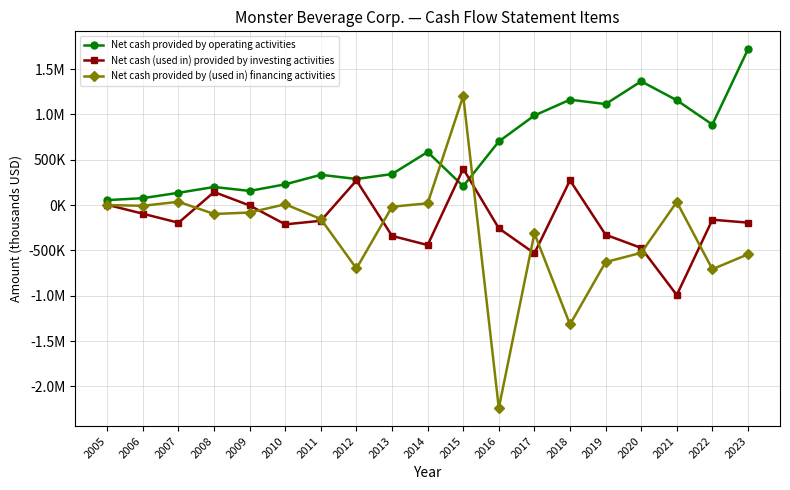

What is the value of the Net cash (used in) provided by investing activities point at the 14th from the left?

272956